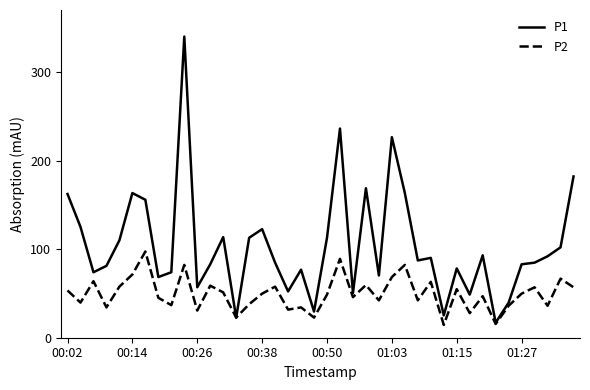

What is the average value of the P1 series?

104.0